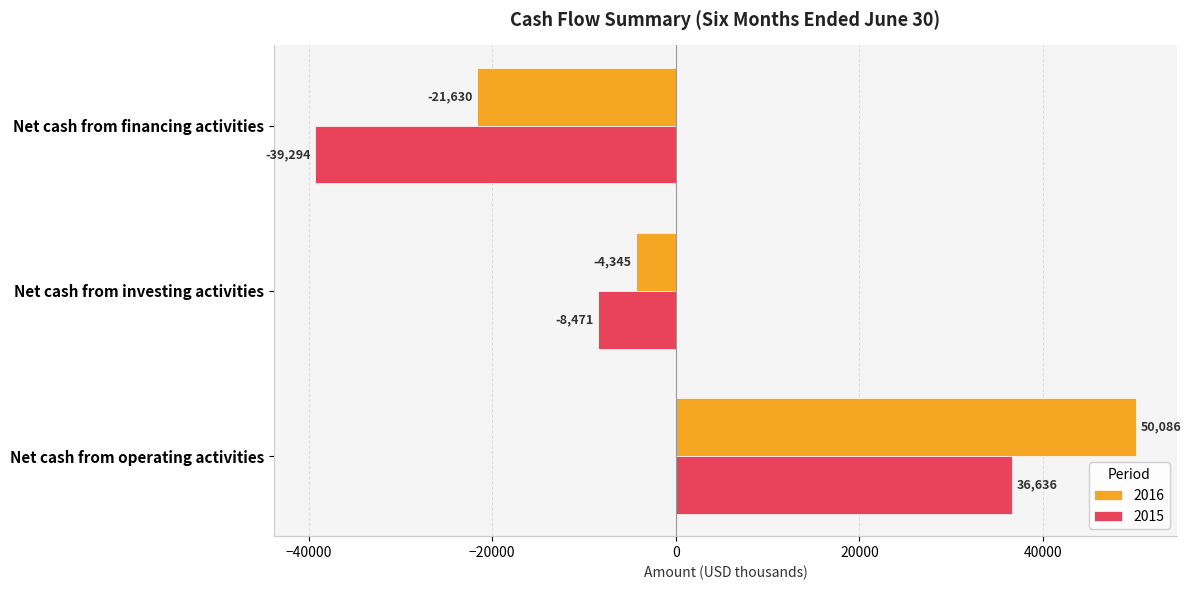

True or false: 2016 has a value of 50086 at Net cash from operating activities.

True